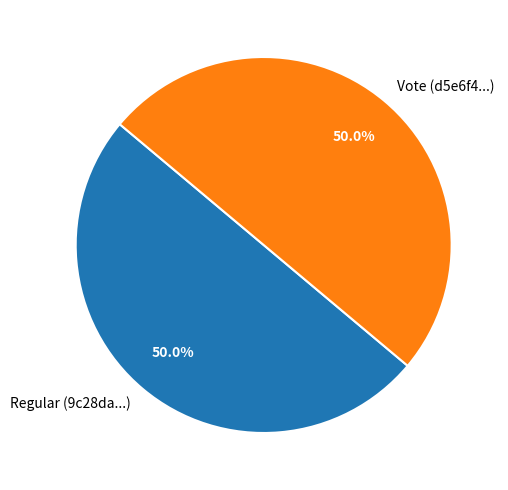

True or false: Vote accounts for 99% of the total.

False